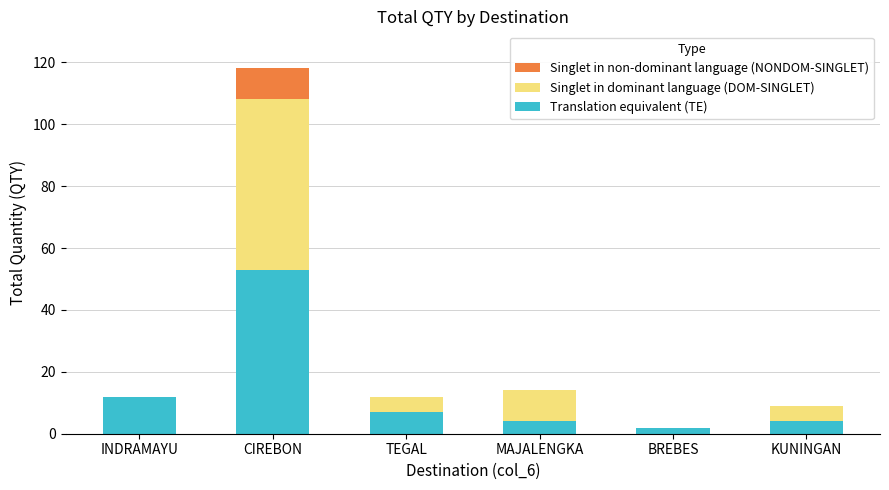

At which category is the sum across all series the highest?

CIREBON